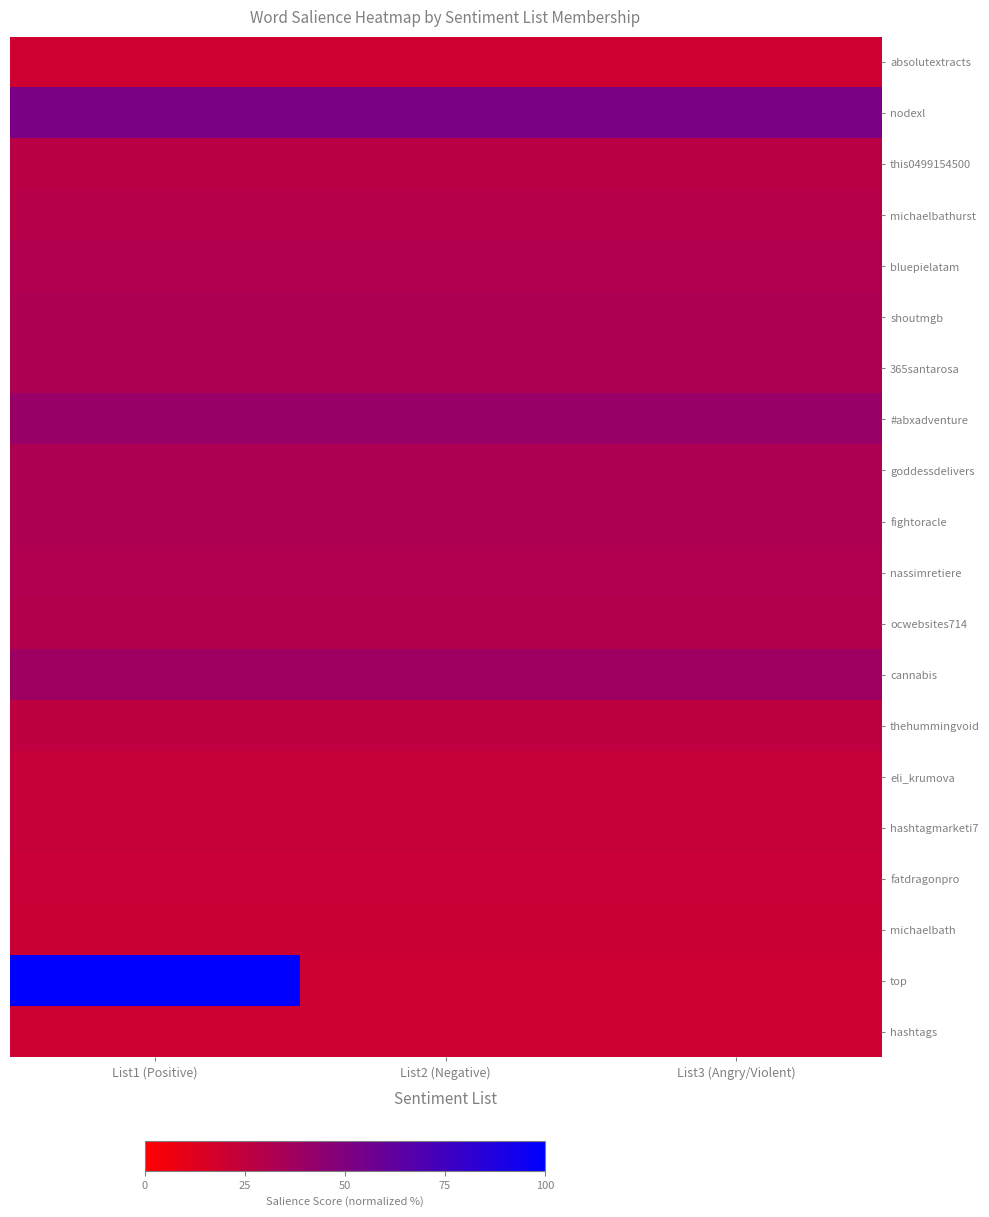

Reading left to right, list all the values displayed in this chart.

absolutextracts: List1 (Positive)=19.3	List2 (Negative)=19.3	List3 (Angry/Violent)=19.3
nodexl: List1 (Positive)=52.1	List2 (Negative)=52.1	List3 (Angry/Violent)=52.1
this0499154500: List1 (Positive)=27.3	List2 (Negative)=27.3	List3 (Angry/Violent)=27.3
michaelbathurst: List1 (Positive)=28.3	List2 (Negative)=28.3	List3 (Angry/Violent)=28.3
bluepielatam: List1 (Positive)=31.0	List2 (Negative)=31.0	List3 (Angry/Violent)=31.0
shoutmgb: List1 (Positive)=32.2	List2 (Negative)=32.2	List3 (Angry/Violent)=32.2
365santarosa: List1 (Positive)=32.2	List2 (Negative)=32.2	List3 (Angry/Violent)=32.2
#abxadventure: List1 (Positive)=40.5	List2 (Negative)=40.5	List3 (Angry/Violent)=40.5
goddessdelivers: List1 (Positive)=32.4	List2 (Negative)=32.4	List3 (Angry/Violent)=32.4
fightoracle: List1 (Positive)=32.2	List2 (Negative)=32.2	List3 (Angry/Violent)=32.2
nassimretiere: List1 (Positive)=31.1	List2 (Negative)=31.1	List3 (Angry/Violent)=31.1
ocwebsites714: List1 (Positive)=30.3	List2 (Negative)=30.3	List3 (Angry/Violent)=30.3
cannabis: List1 (Positive)=38.0	List2 (Negative)=38.0	List3 (Angry/Violent)=38.0
thehummingvoid: List1 (Positive)=25.4	List2 (Negative)=25.4	List3 (Angry/Violent)=25.4
eli_krumova: List1 (Positive)=22.6	List2 (Negative)=22.6	List3 (Angry/Violent)=22.6
hashtagmarketi7: List1 (Positive)=22.6	List2 (Negative)=22.6	List3 (Angry/Violent)=22.6
fatdragonpro: List1 (Positive)=21.8	List2 (Negative)=21.8	List3 (Angry/Violent)=21.8
michaelbath: List1 (Positive)=20.9	List2 (Negative)=20.9	List3 (Angry/Violent)=20.9
top: List1 (Positive)=100.0	List2 (Negative)=20.0	List3 (Angry/Violent)=20.0
hashtags: List1 (Positive)=20.0	List2 (Negative)=20.0	List3 (Angry/Violent)=20.0